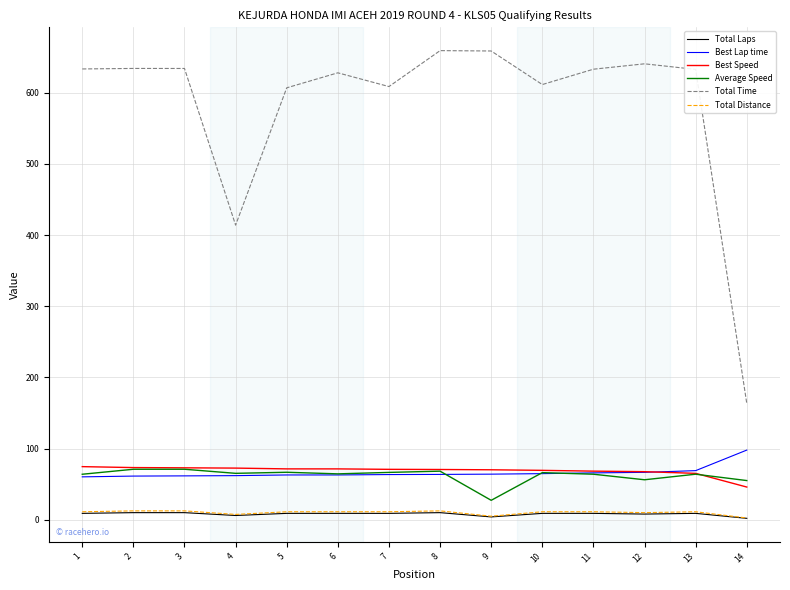

Is the value of Total Distance at 9 greater than the value of Average Speed at 14?

No